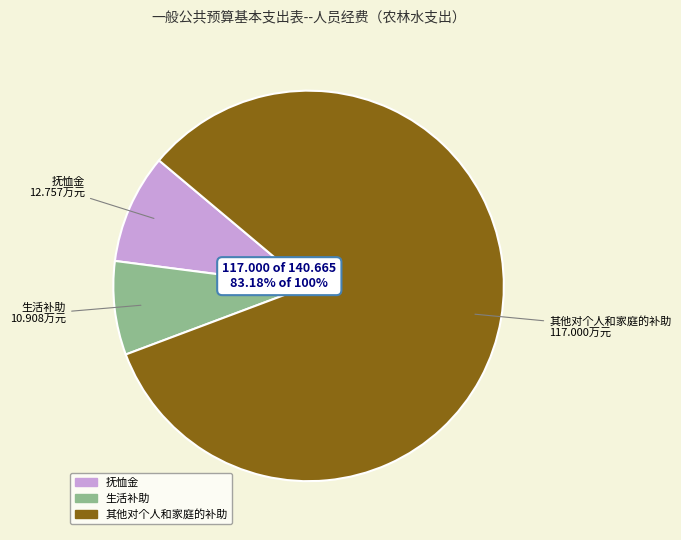

What is the majority slice?

其他对个人和家庭的补助